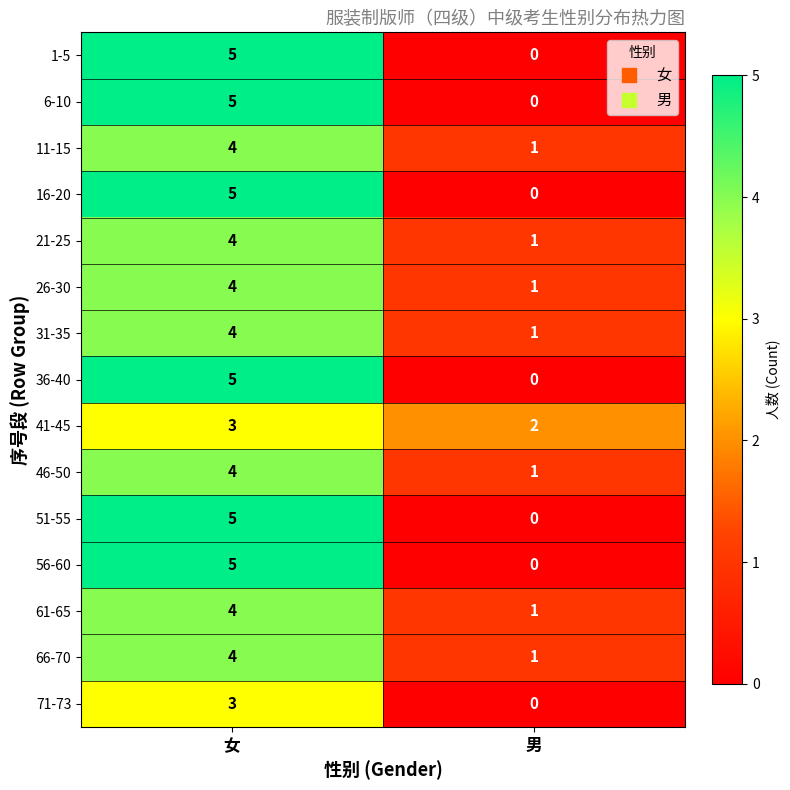

How many positive values does the 56-60 series have?

1